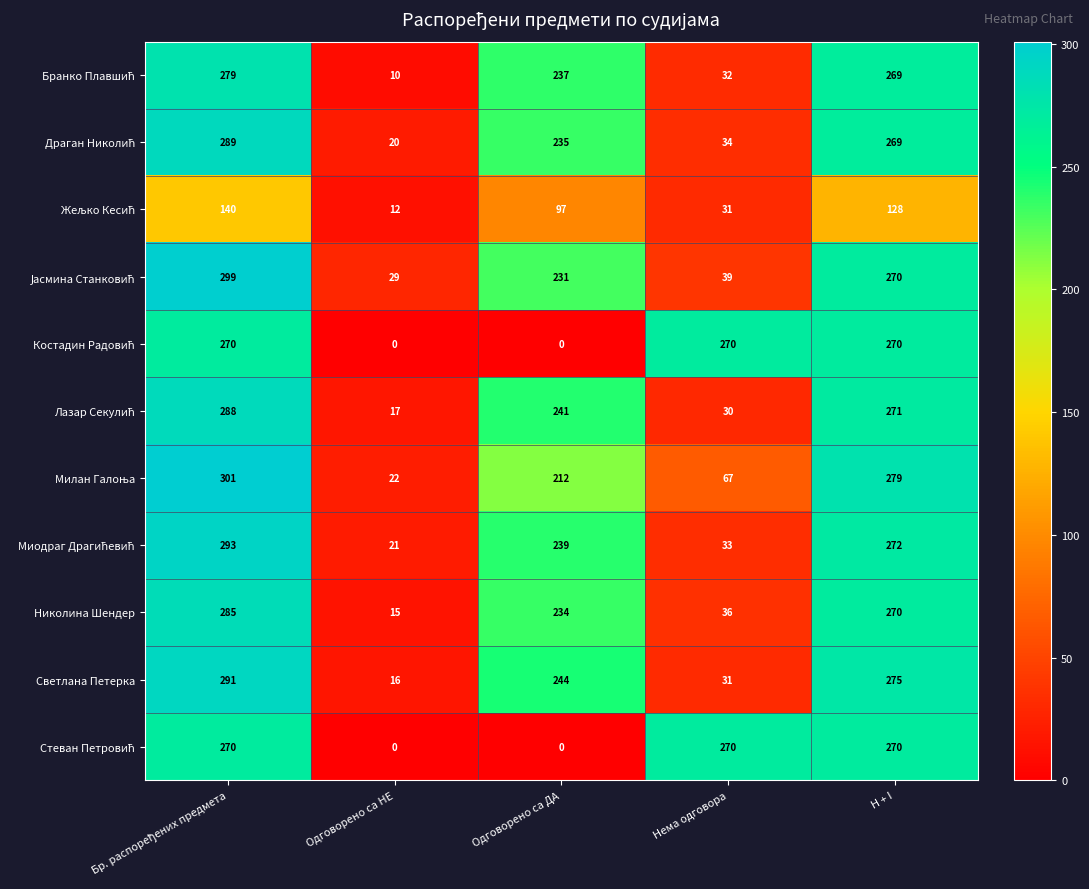

What is the difference between the highest and lowest values at Нема одговора?

240